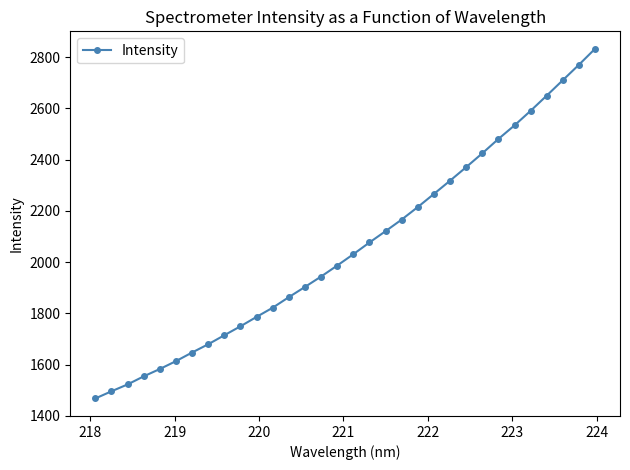

What is the smallest value displayed?

1467.5